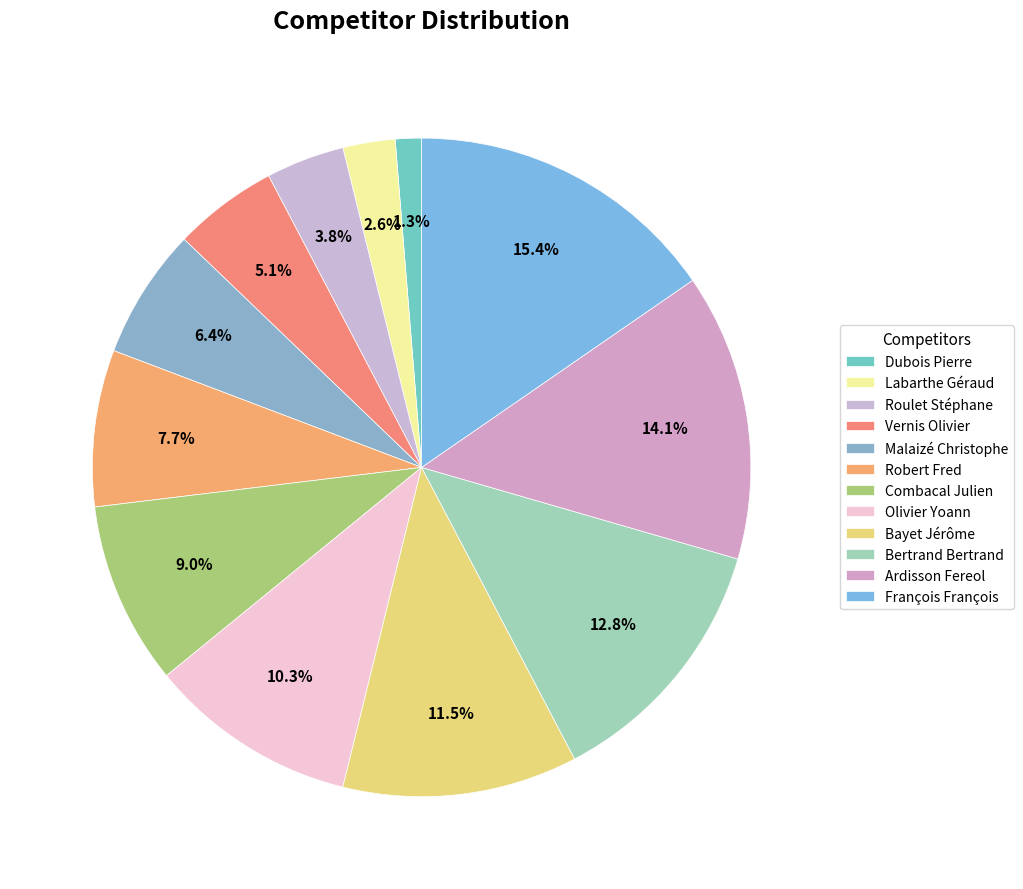

Rank the categories by value from lowest to highest.

Dubois Pierre, Labarthe Géraud, Roulet Stéphane, Vernis Olivier, Malaizé Christophe, Robert Fred, Combacal Julien, Olivier Yoann, Bayet Jérôme, Bertrand Bertrand, Ardisson Fereol, François François